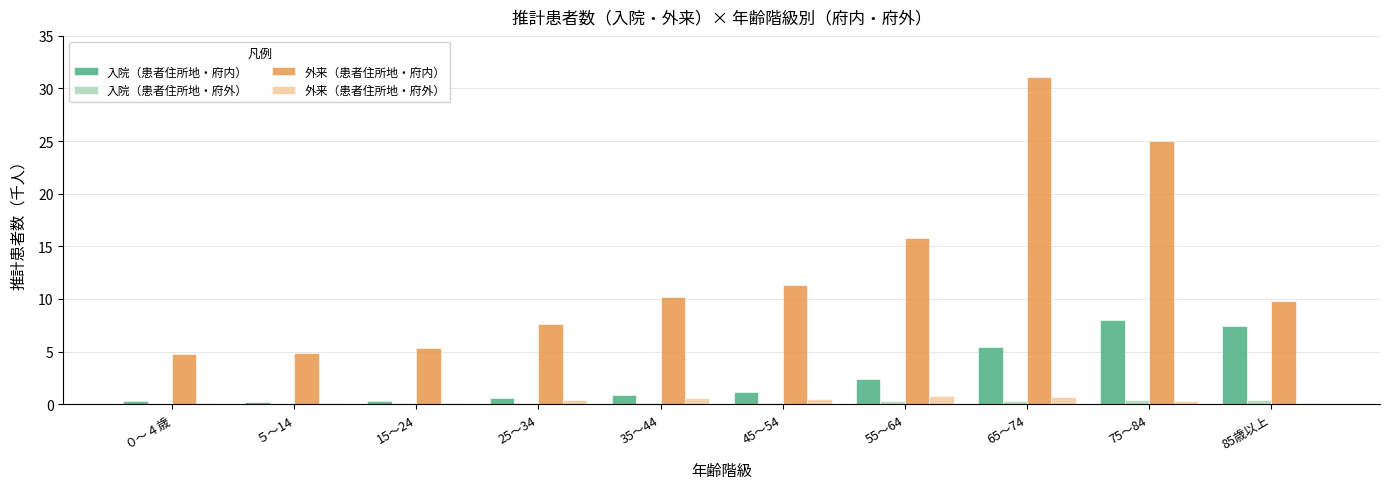

Between 75～84 and 85歳以上, which series saw the biggest shift?

外来（患者住所地・府内）